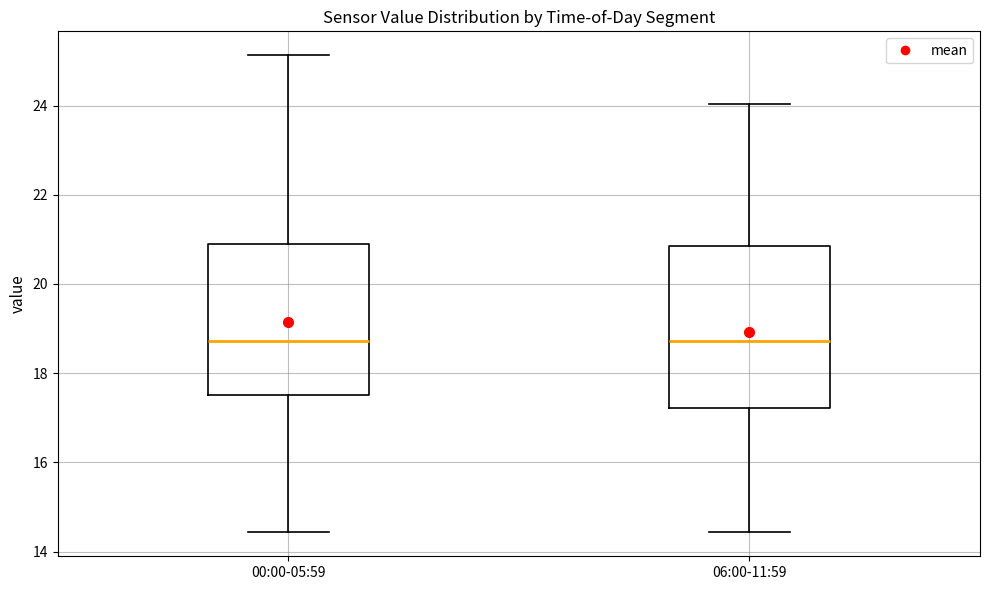

Reading left to right, transcribe this box plot: for each box, give where its median line is, the range the box spans, and where its two whiskers end, as read against the y-axis. The values are not printed on the chart, so give them approximately, as read against the axis.

00:00-05:59: median 18.8, box 17.6 to 21.0, whiskers 14.4 to 25.2
06:00-11:59: median 18.8, box 17.2 to 20.8, whiskers 14.4 to 24.0